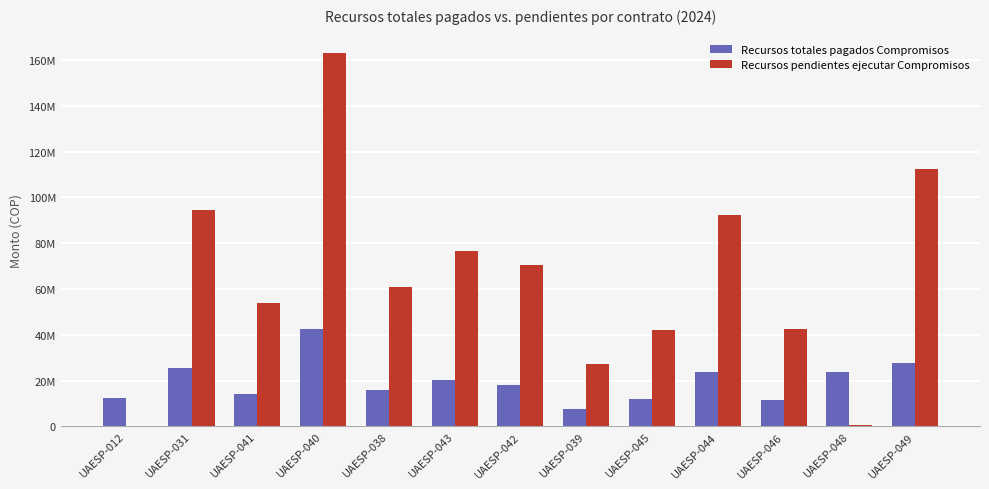

What is the average value of the Recursos pendientes ejecutar Compromisos series?

64304834